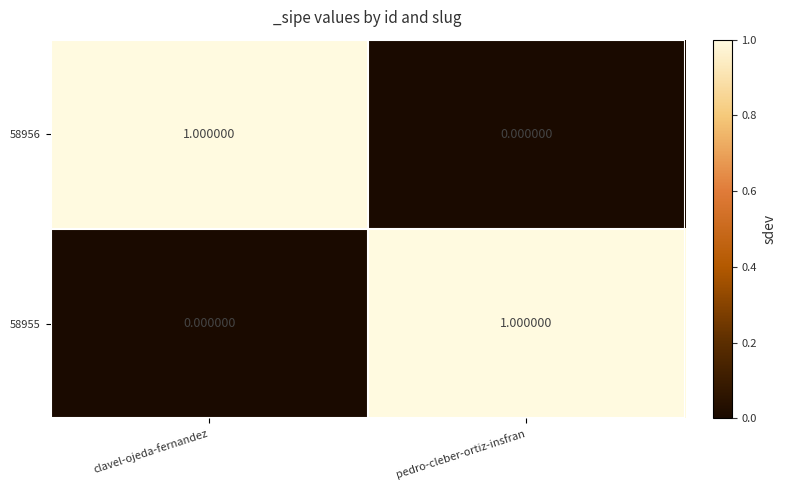

List the labels in order of 58955 value, smallest first.

clavel-ojeda-fernandez, pedro-cleber-ortiz-insfran